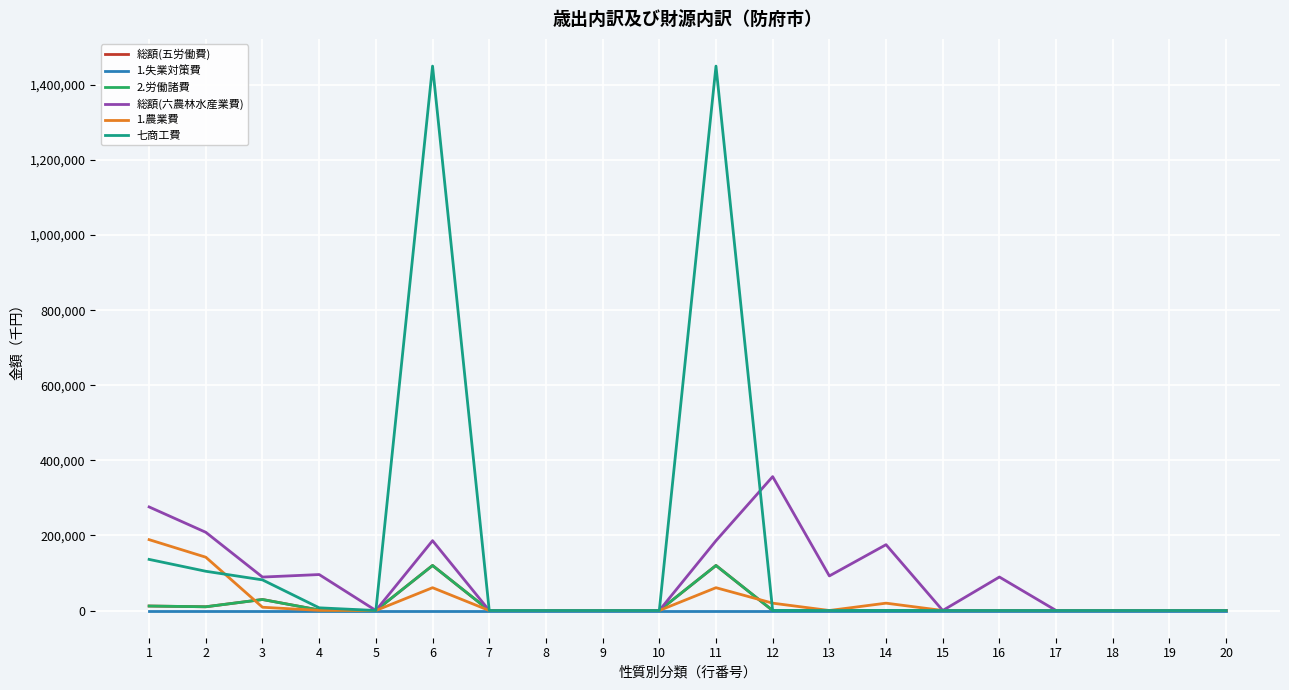

The 総額(六農林水産業費) series shows 163094 at 9. True or false?

False